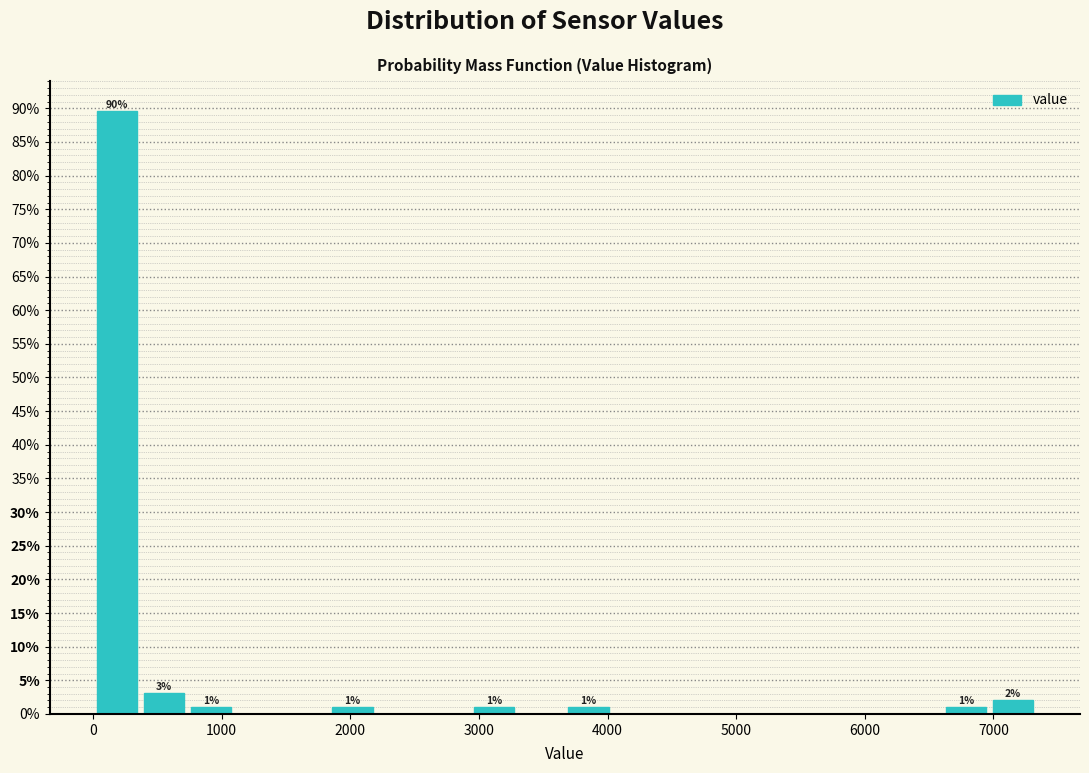

Around what value on the x-axis is the tallest bar? Give the approximate position of its centre, as read against the axis.

200